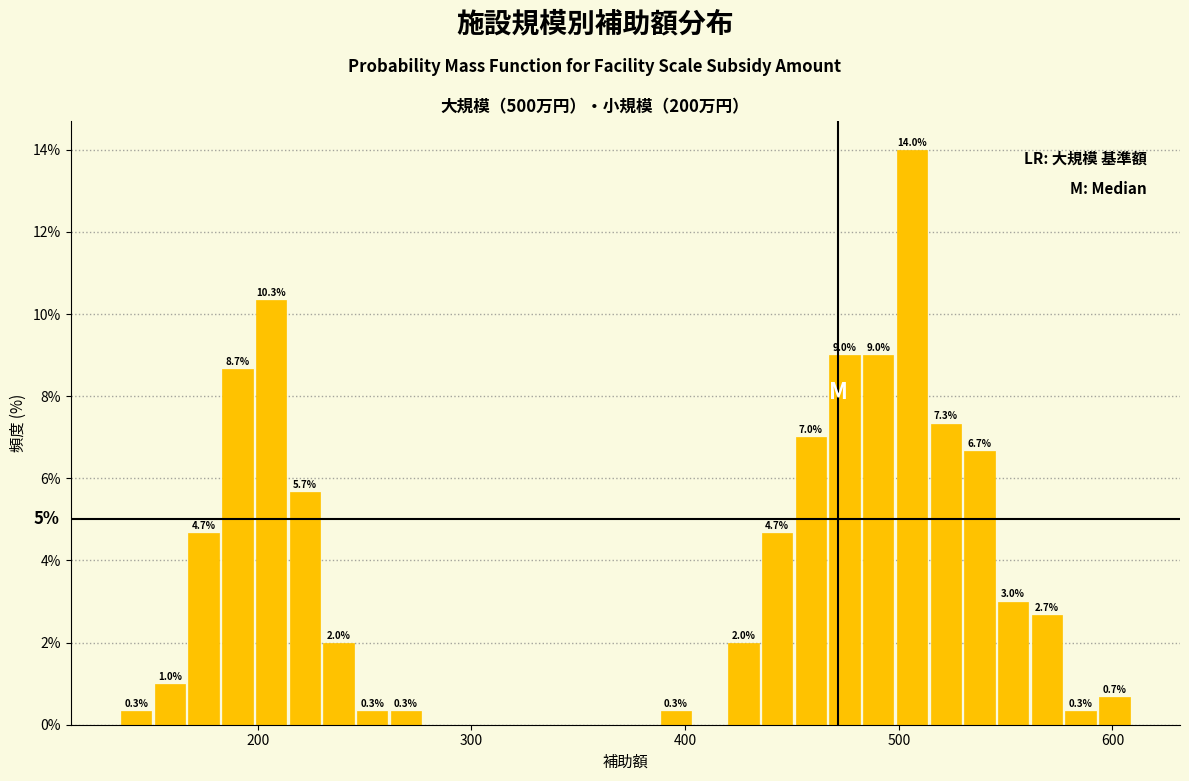

Read against the x-axis, roughly where is the centre of the tallest bar?

510